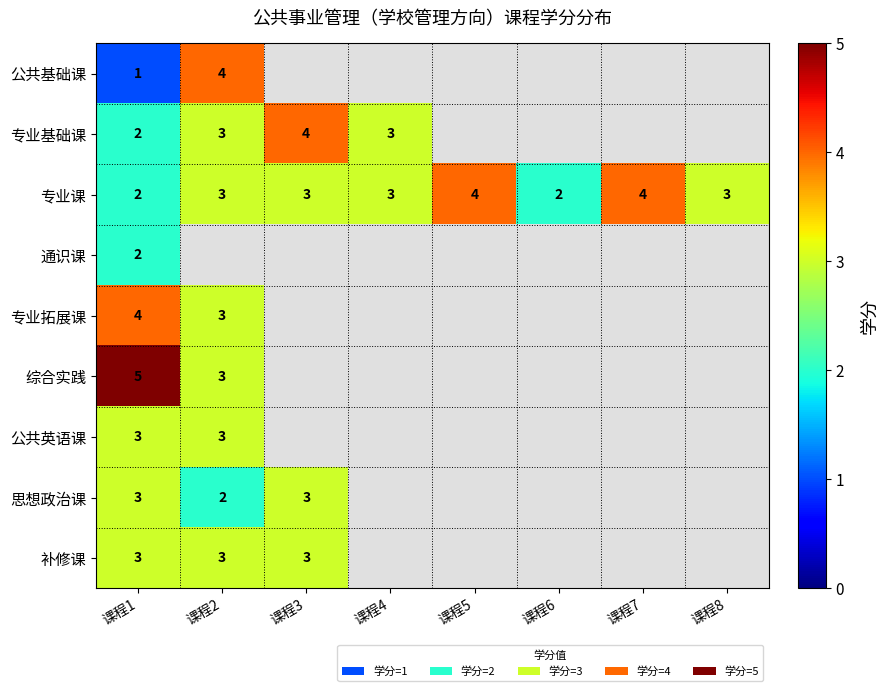

The value of 思想政治课 at 课程1 is 3. True or false?

True